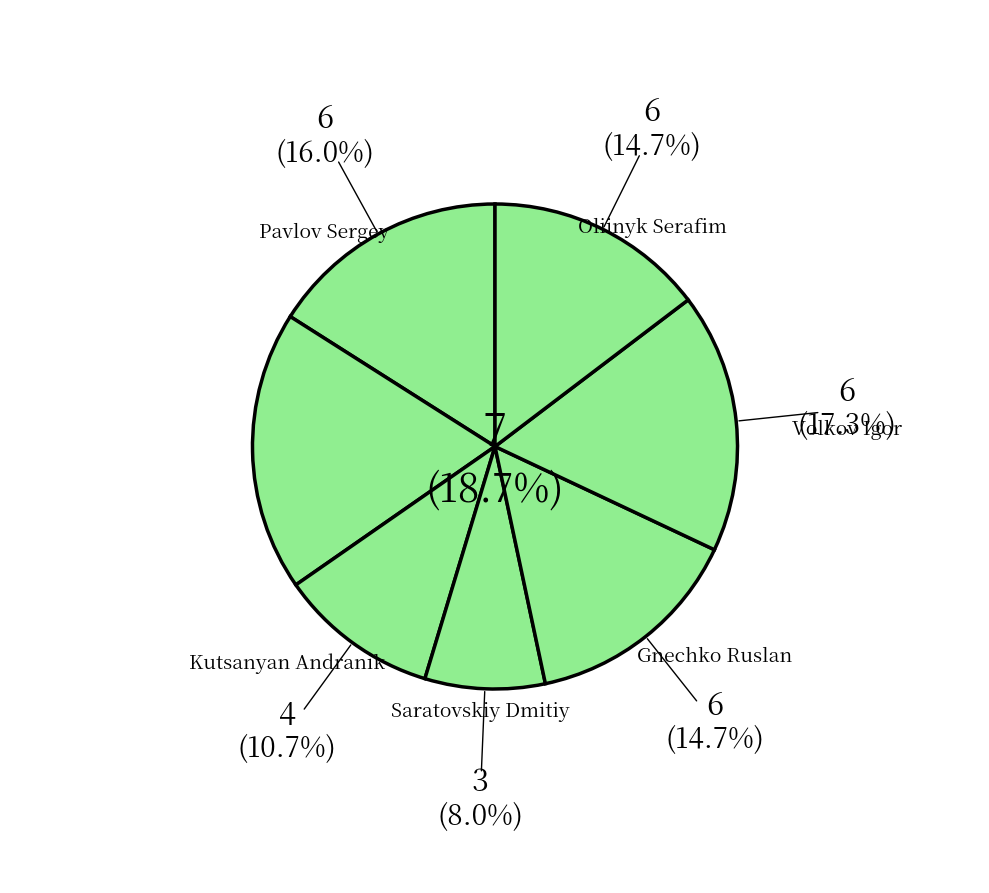

Is the sum of Ivanov Oleg V and Volkov Igor greater than half?

No